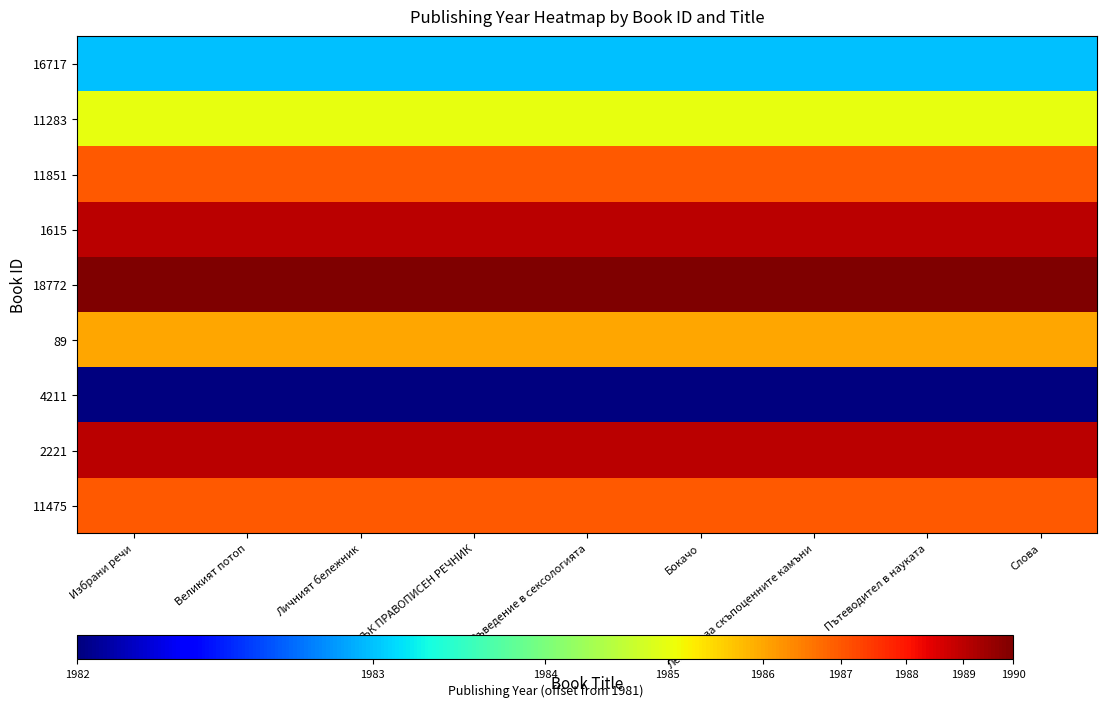

Rank the series at Великият потоп from highest to lowest value.

18772, 1615, 2221, 11851, 11475, 89, 11283, 16717, 4211